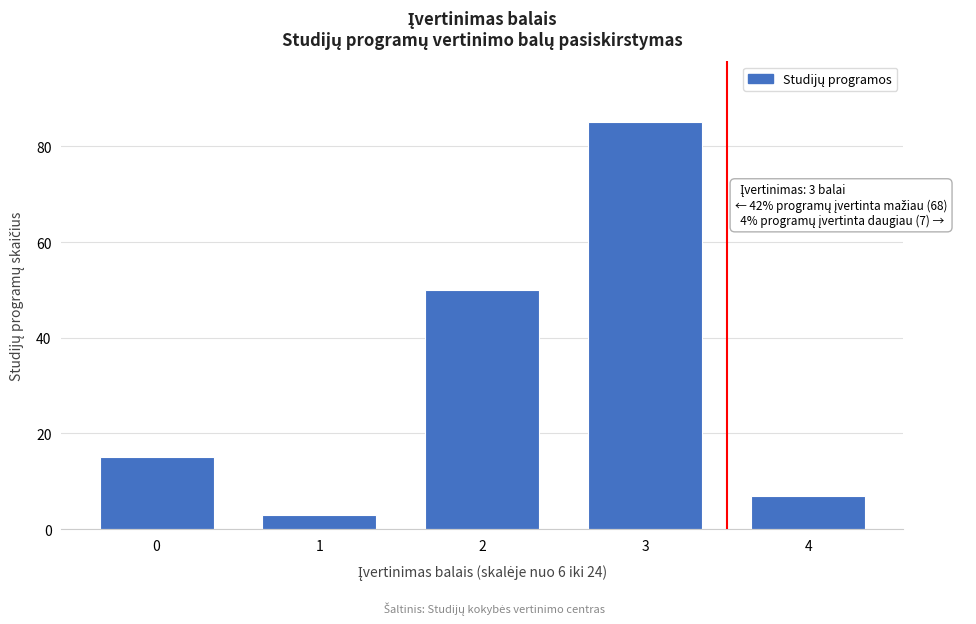

Reading right to left, list all the values displayed in this chart.

7	85	50	3	15